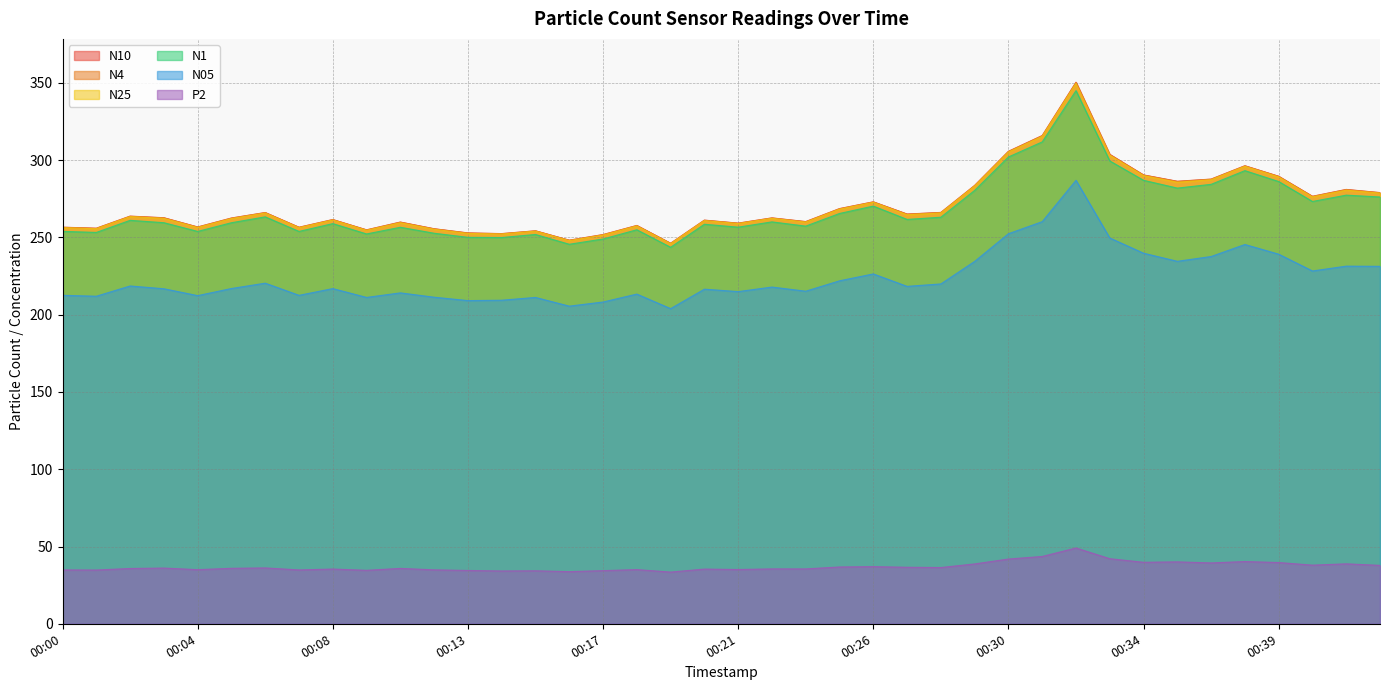

At which category does the chart reach its peak across all series?

00:32